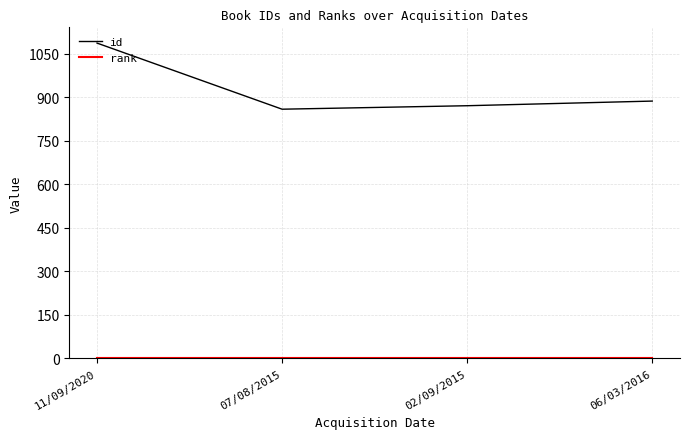

True or false: id has more than 1 points higher than both neighbors.

False